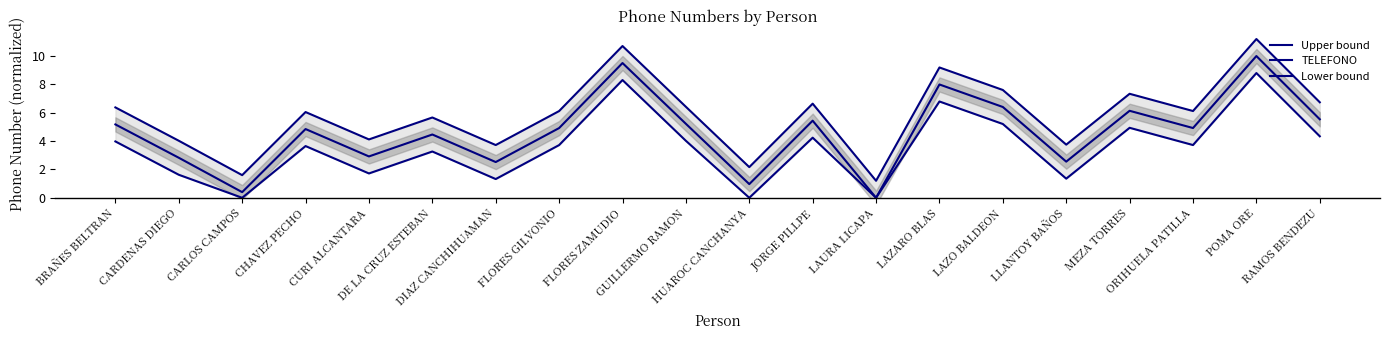

Which category has the highest value in the Upper bound series?

POMA ORE